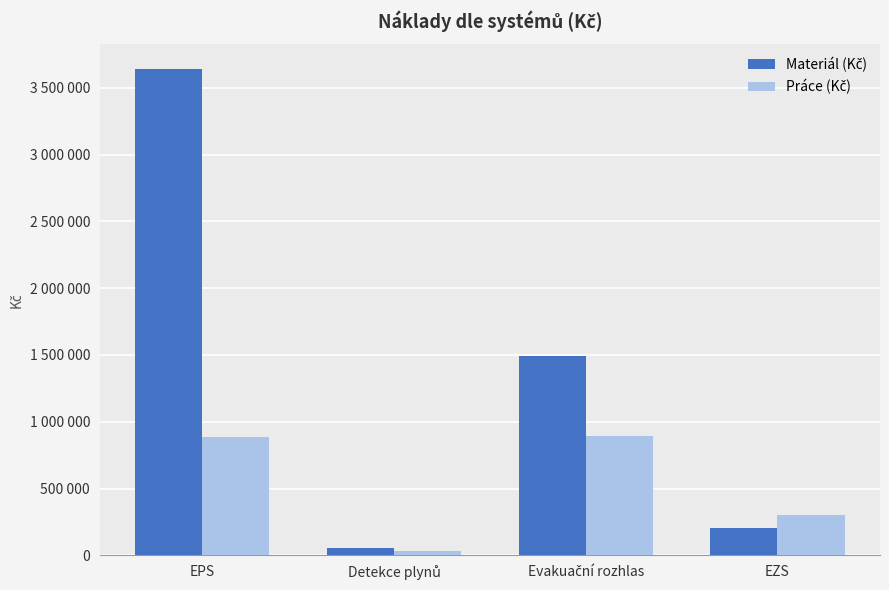

Reading right to left, what are all the values shown in this chart?

Materiál (Kč): 202000	1490000	55000	3643500
Práce (Kč): 300000	891000	35000	883500